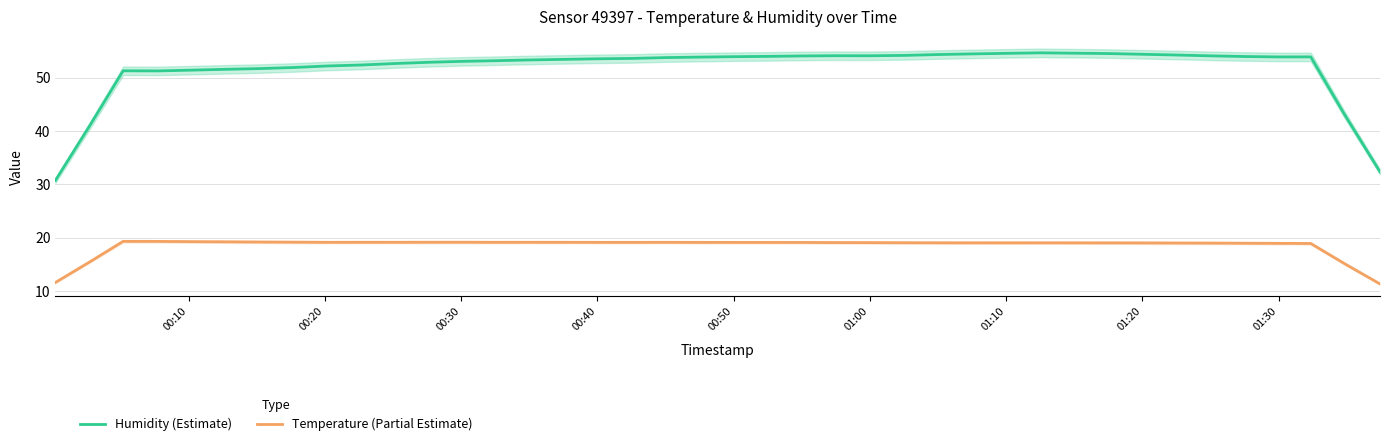

Does the chart display data point markers on the line(s)?

No